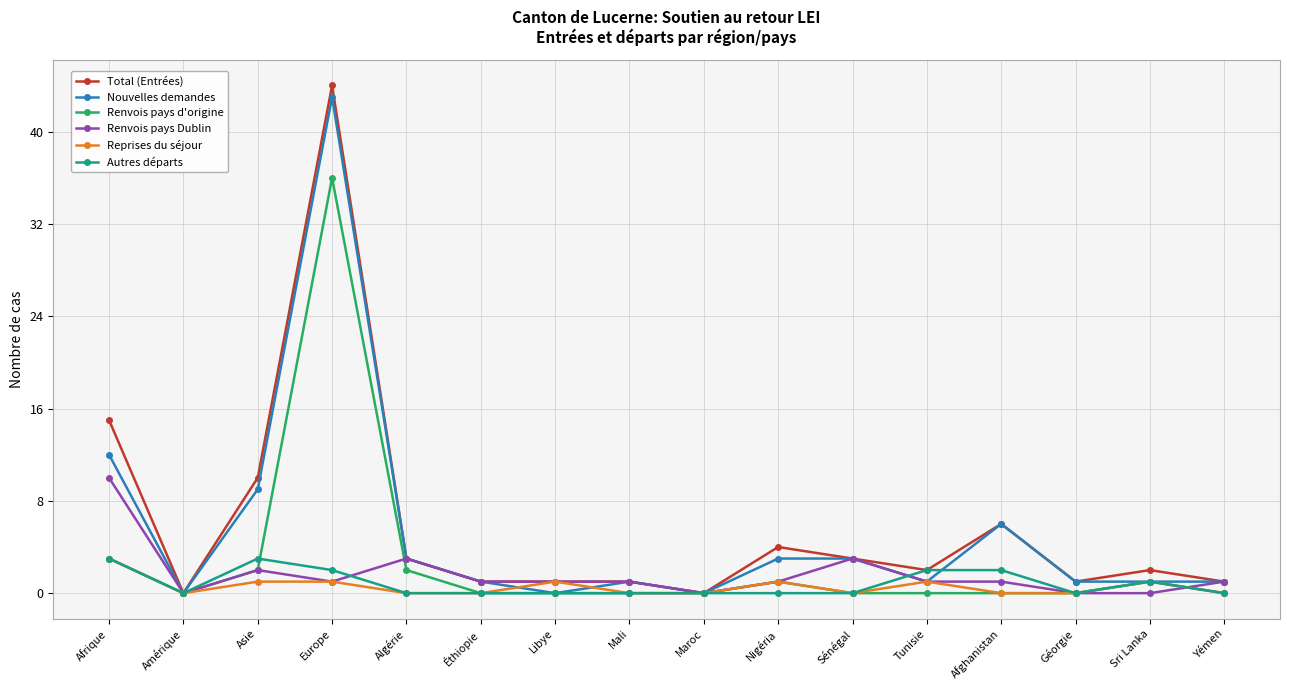

What is the highest value of the Total (Entrées) series?

44